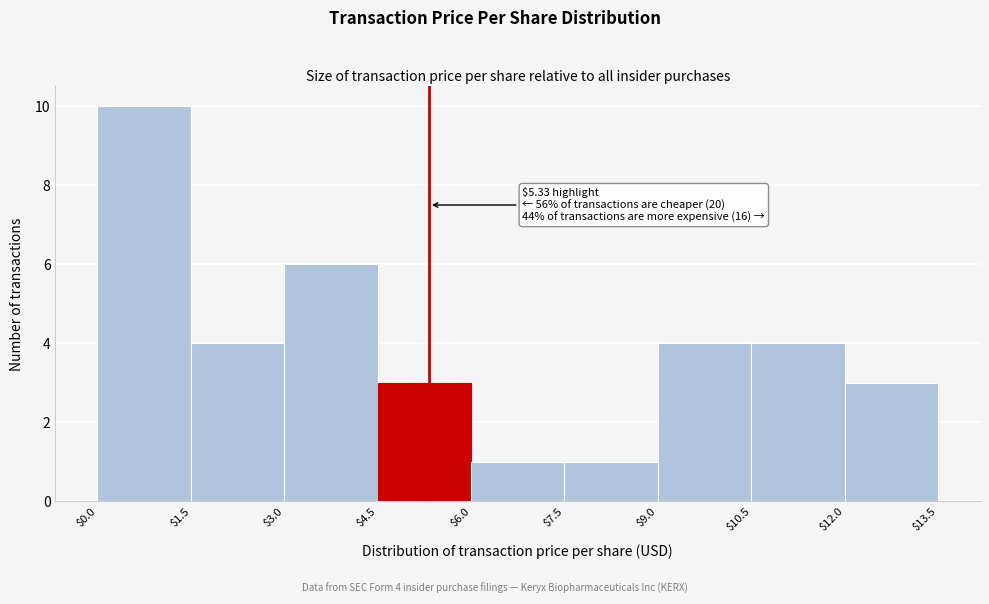

Over which range of the x-axis is the bar tallest?

$0.0 to $1.5